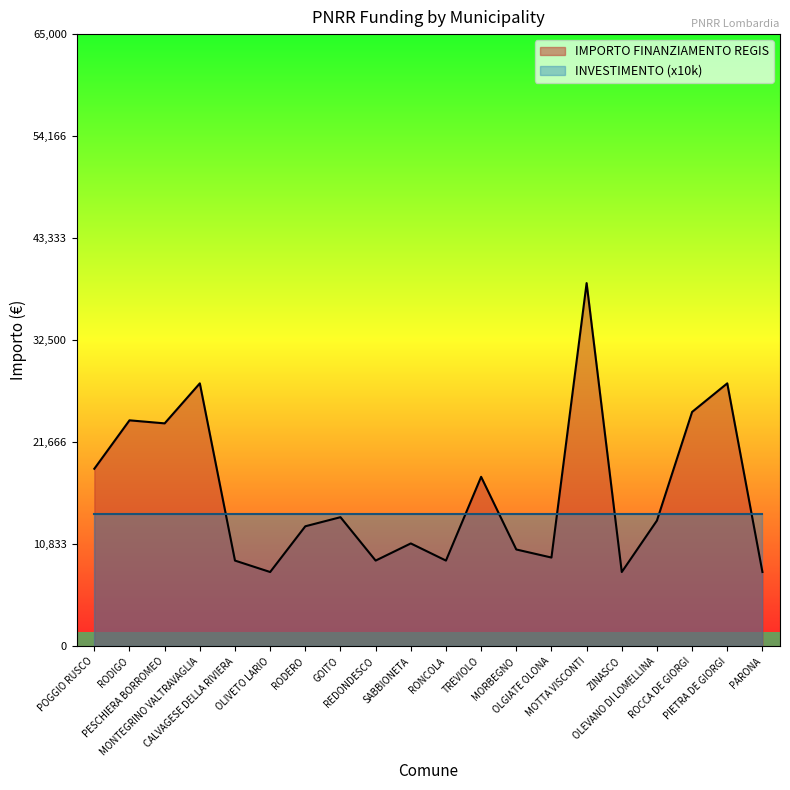

How many points are higher than both their immediate neighbors (excluding endpoints)?

7